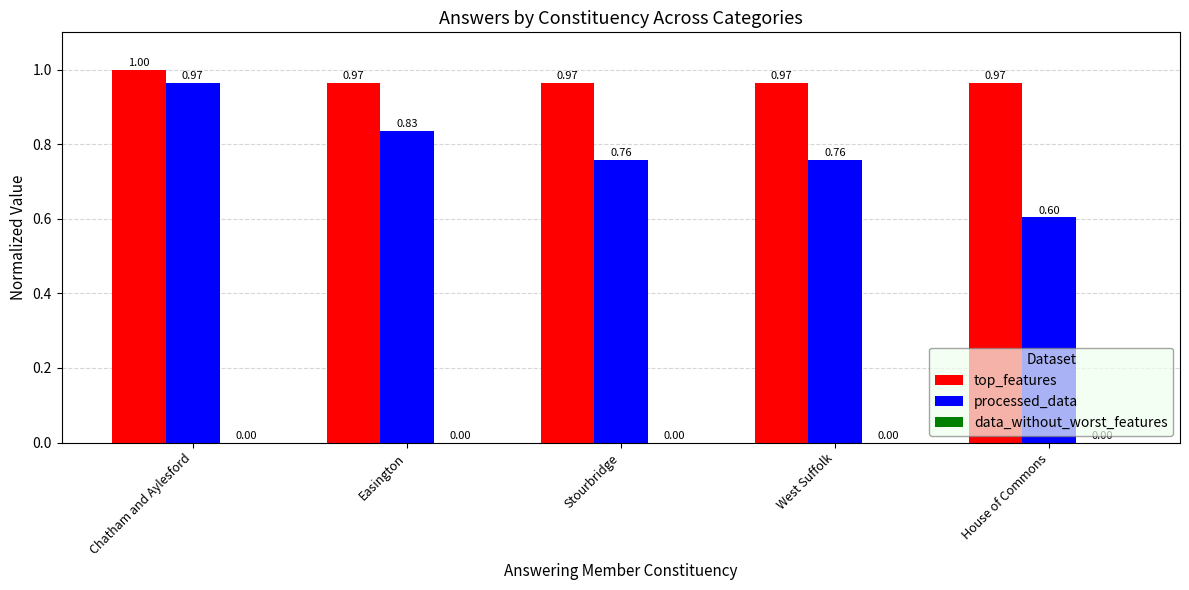

Which label corresponds to the largest value in the chart?

Chatham and Aylesford